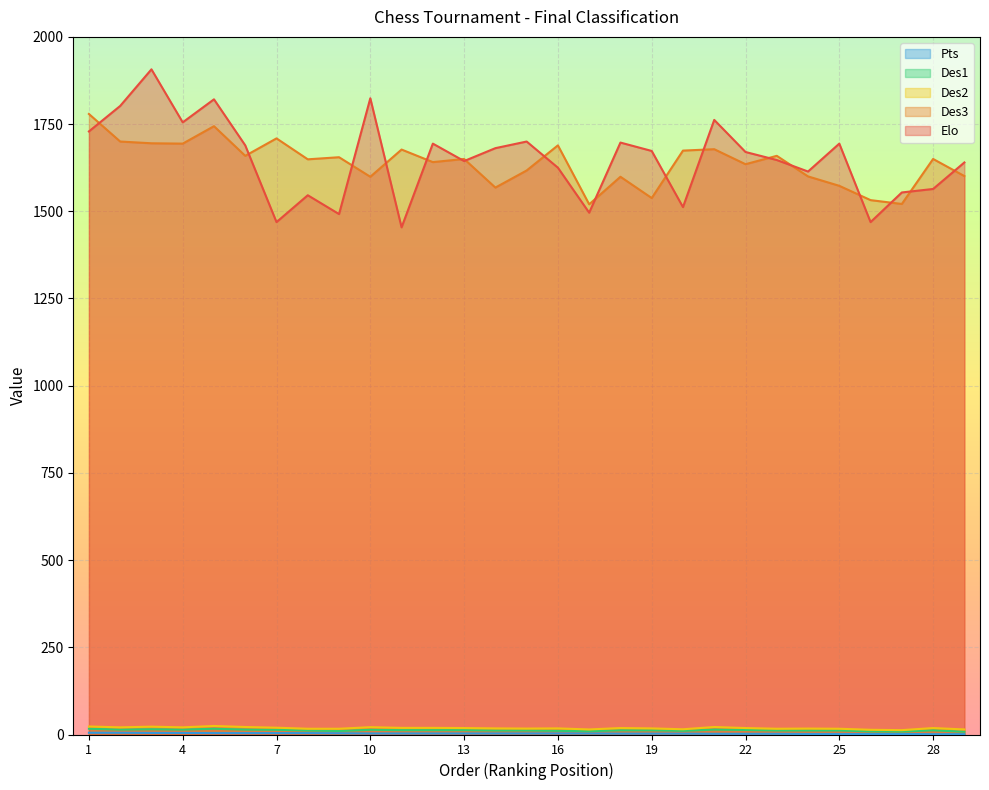

What is the minimum value for Pts?

1.0